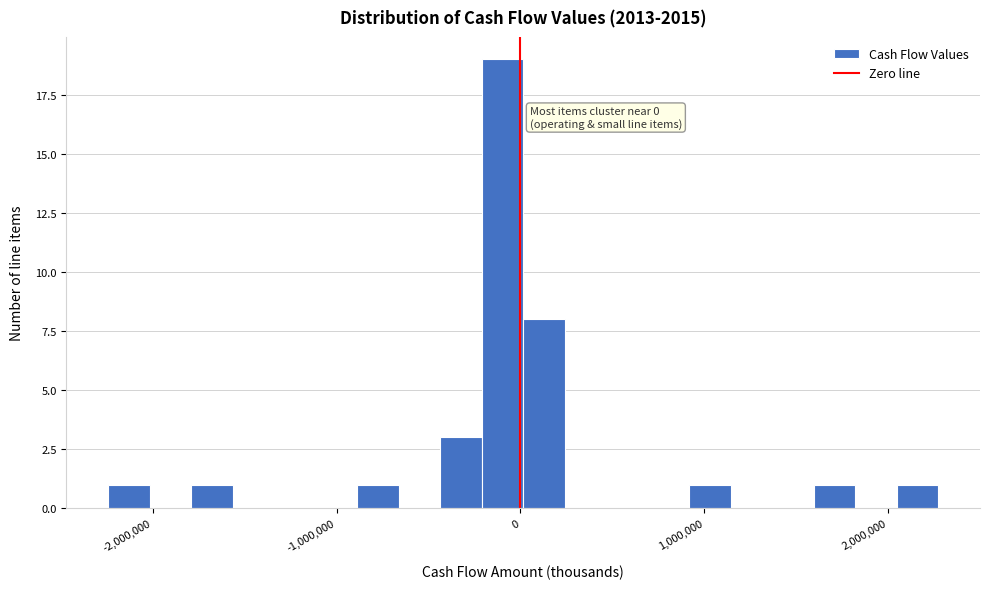

Around what value on the x-axis is the tallest bar? Give the approximate position of its centre, as read against the axis.

-100000